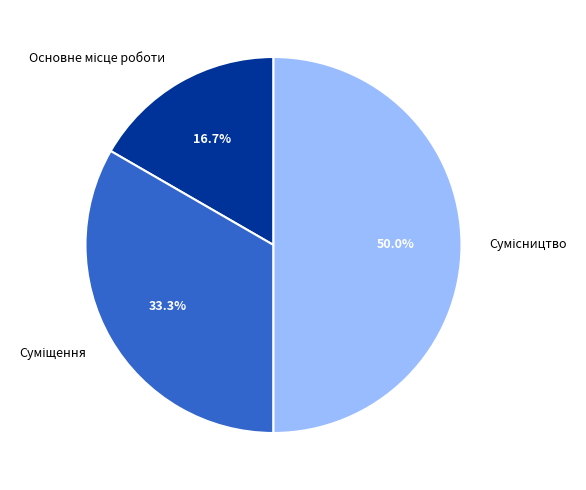

What percentage is NOT represented by Суміщення?

66.7%